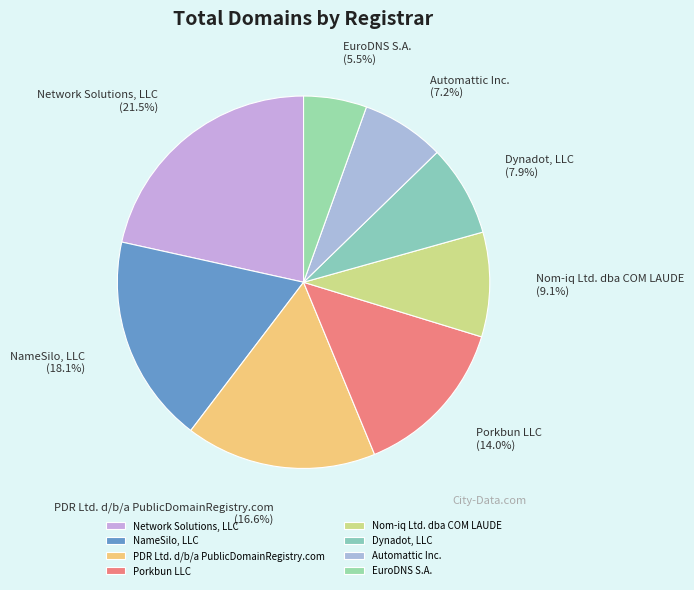

Rank the categories by value from highest to lowest.

Network Solutions, LLC, NameSilo, LLC, PDR Ltd. d/b/a PublicDomainRegistry.com, Porkbun LLC, Nom-iq Ltd. dba COM LAUDE, Dynadot, LLC, Automattic Inc., EuroDNS S.A.